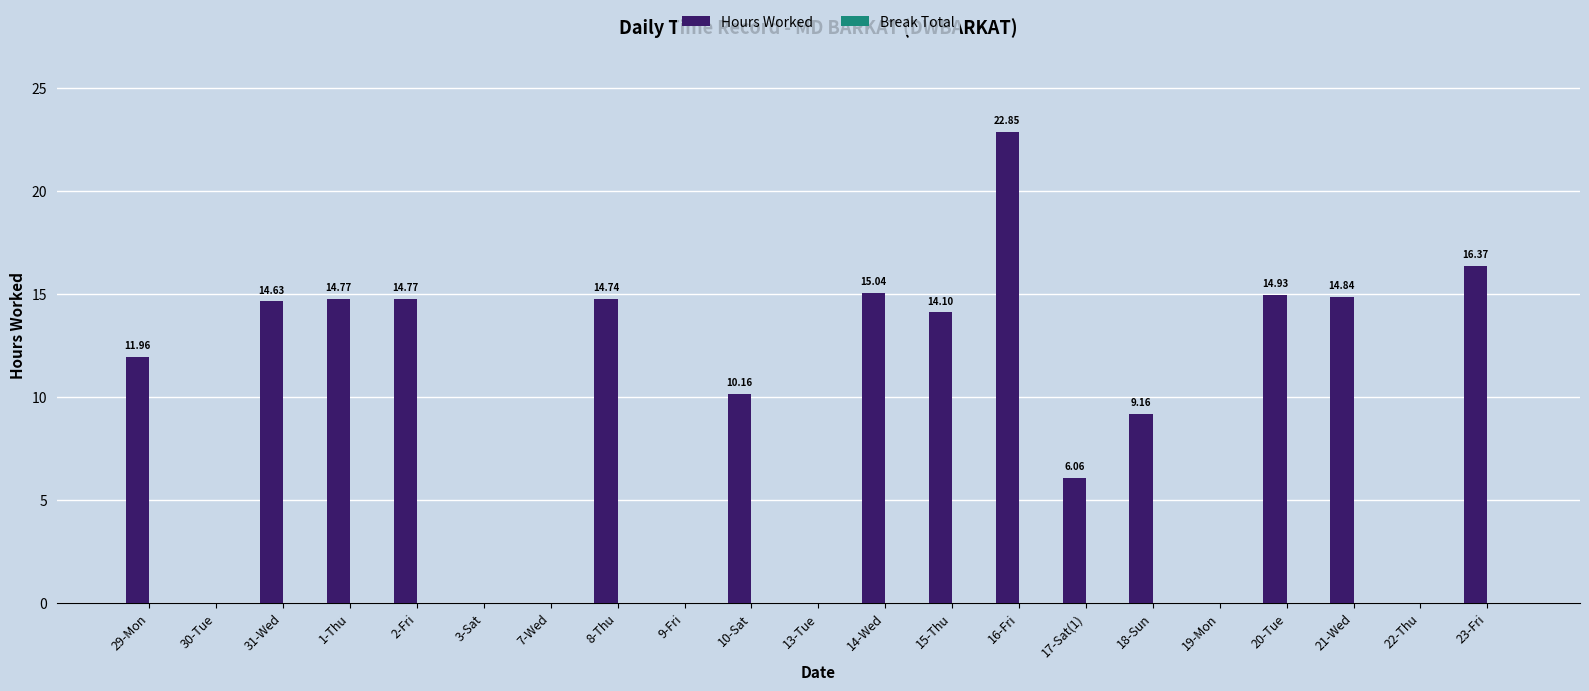

What is the sum of all values?

194.4